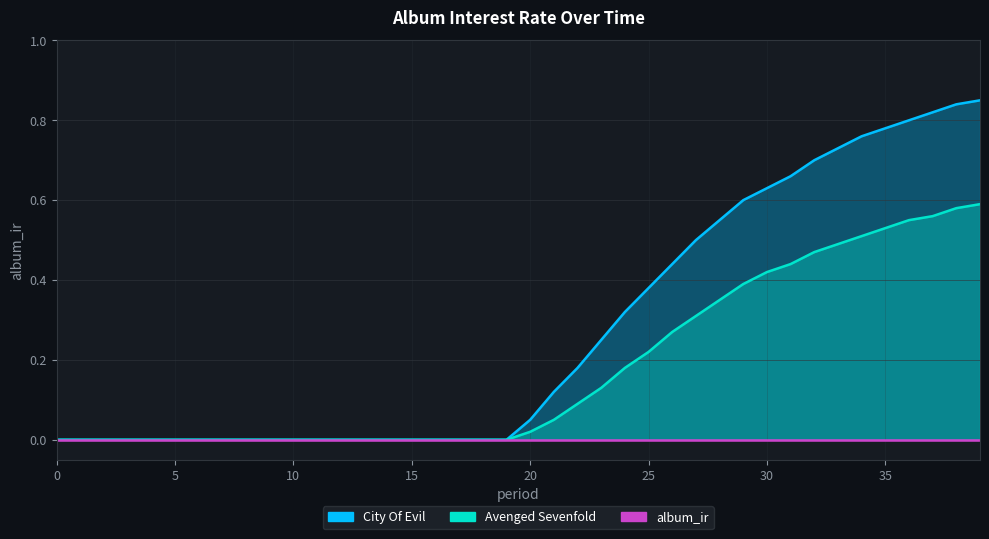

Reading right to left, extract all data points from this chart.

City Of Evil: 39=0.8	38=0.8	37=0.8	36=0.8	35=0.8	34=0.8	33=0.7	32=0.7	31=0.7	30=0.6	29=0.6	28=0.6	27=0.5	26=0.4	25=0.4	24=0.3	23=0.2	22=0.2	21=0.1	20=0.1	19=0.0	18=0.0	17=0.0	16=0.0	15=0.0	14=0.0	13=0.0	12=0.0	11=0.0	10=0.0	9=0.0	8=0.0	7=0.0	6=0.0	5=0.0	4=0.0	3=0.0	2=0.0	1=0.0	0=0.0
Avenged Sevenfold: 39=0.6	38=0.6	37=0.6	36=0.6	35=0.5	34=0.5	33=0.5	32=0.5	31=0.4	30=0.4	29=0.4	28=0.3	27=0.3	26=0.3	25=0.2	24=0.2	23=0.1	22=0.1	21=0.1	20=0.0	19=0.0	18=0.0	17=0.0	16=0.0	15=0.0	14=0.0	13=0.0	12=0.0	11=0.0	10=0.0	9=0.0	8=0.0	7=0.0	6=0.0	5=0.0	4=0.0	3=0.0	2=0.0	1=0.0	0=0.0